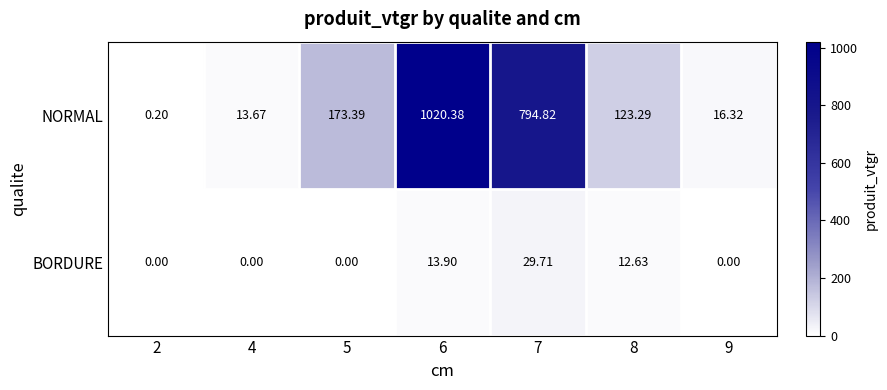

Rank the series by their average value, from highest to lowest.

NORMAL, BORDURE